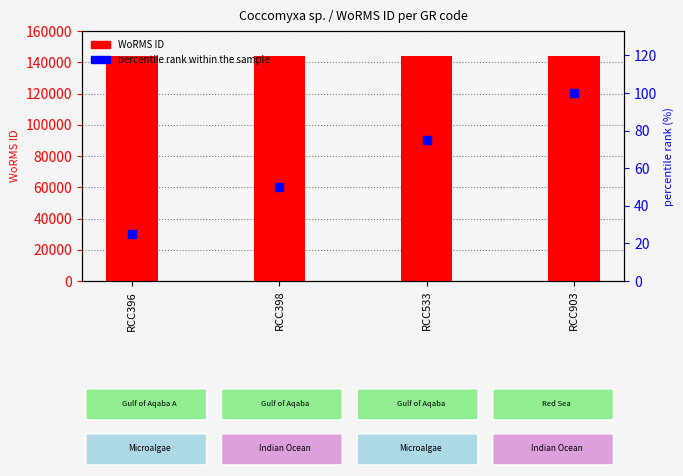

Is the value of WoRMS ID at RCC396 greater than the value of percentile rank within the sample at RCC396?

Yes